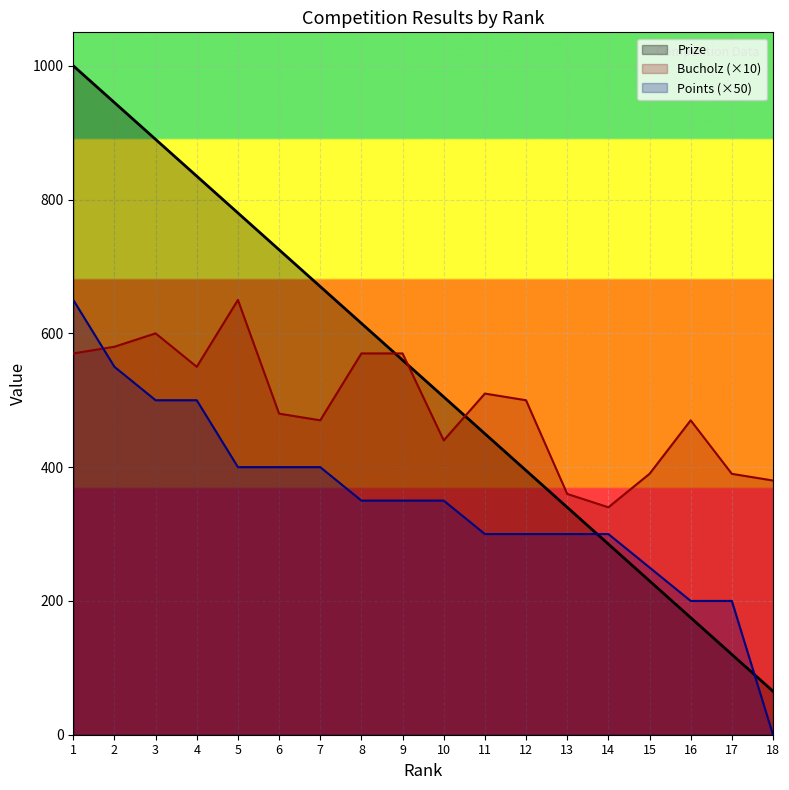

Rank the series at 13 from lowest to highest value.

Points (×50), Prize, Bucholz (×10)